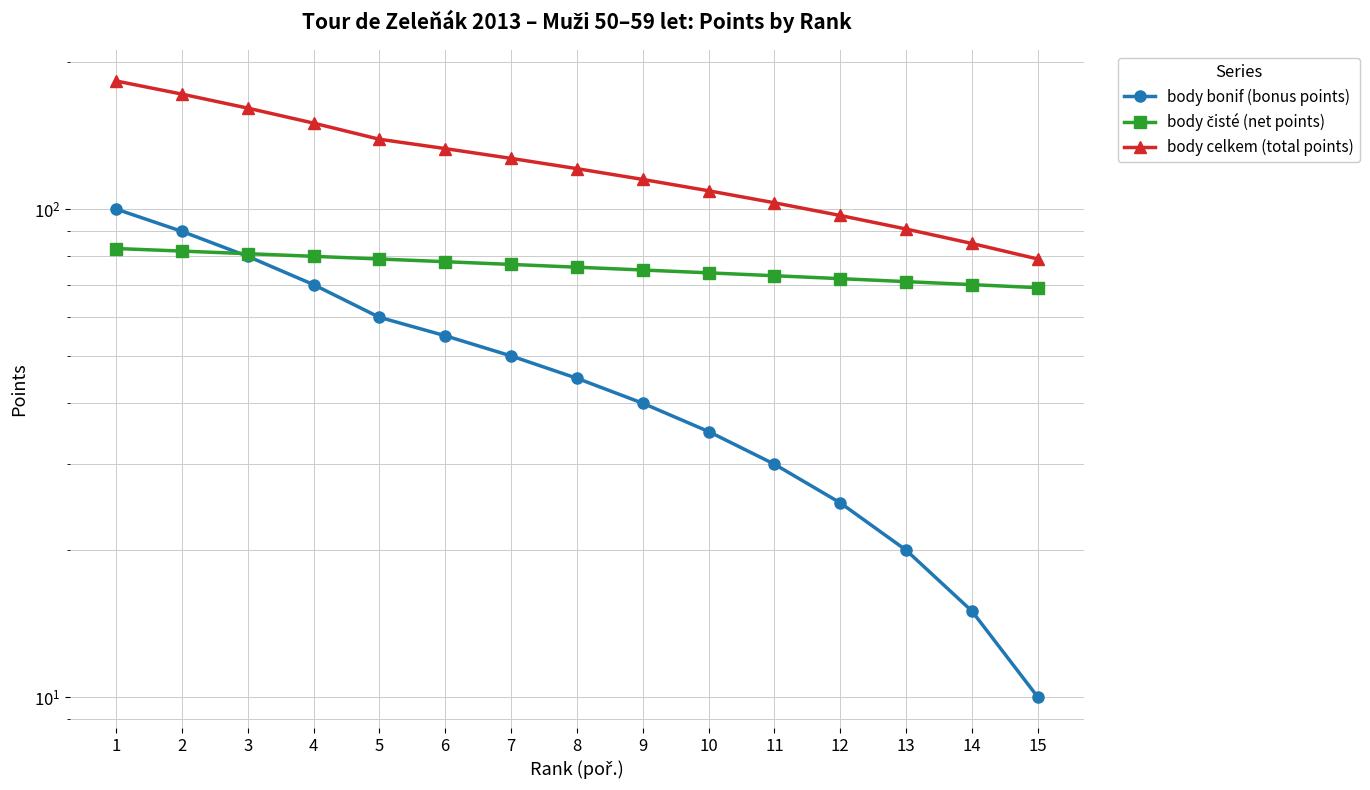

What is the difference between the second highest and second lowest values in the body čisté (net points) series?

12